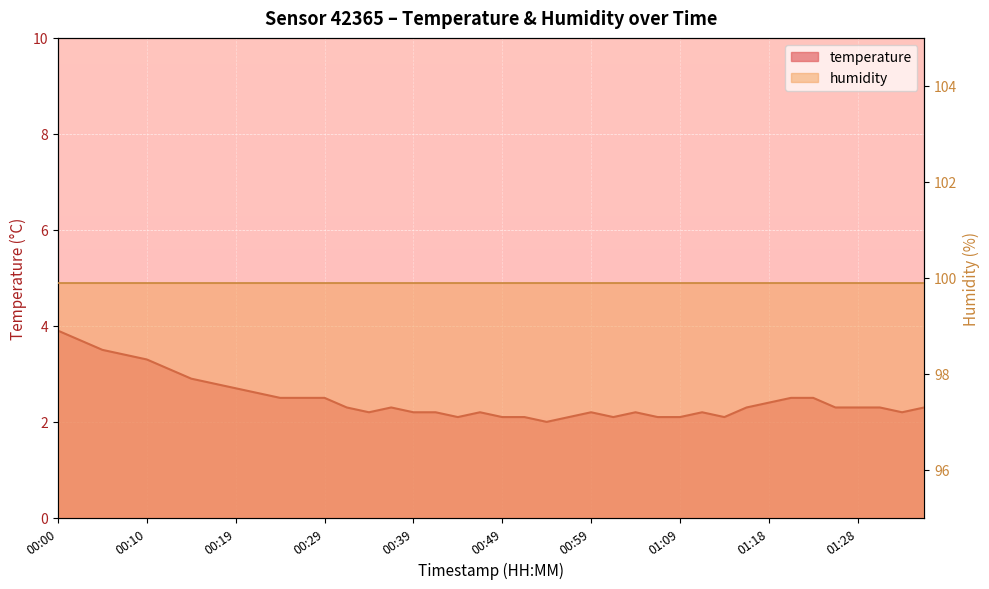

What is the sum of the values at 00:42 and 00:17?

5.0